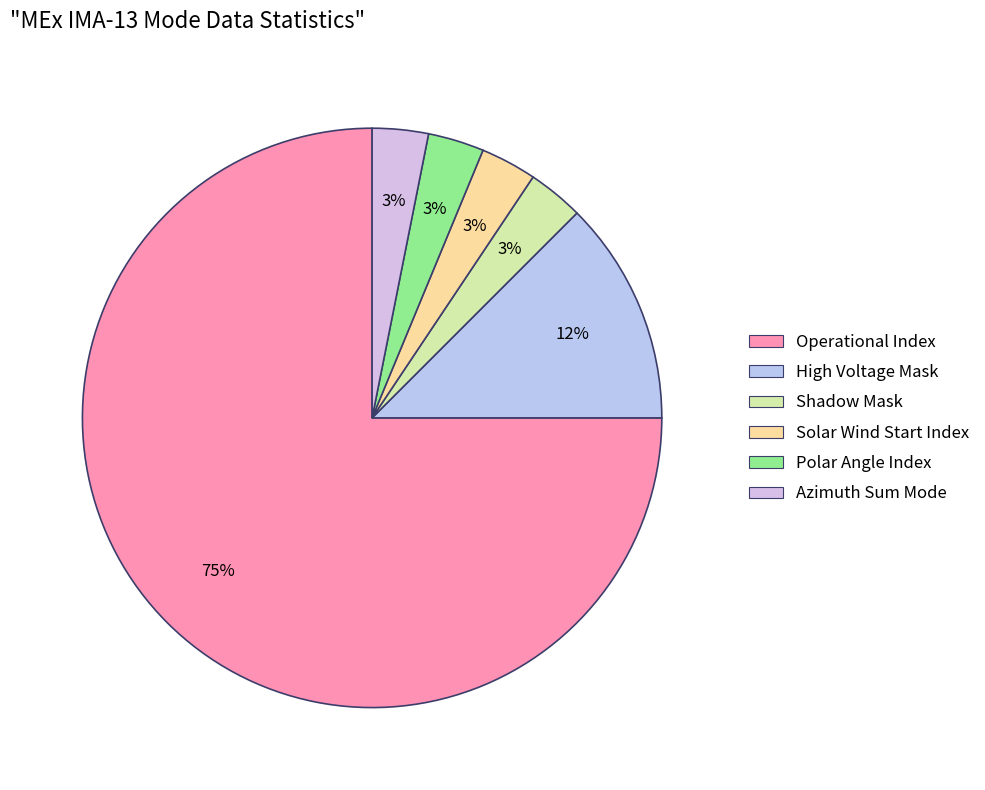

Which category has the biggest portion of the pie?

Operational Index